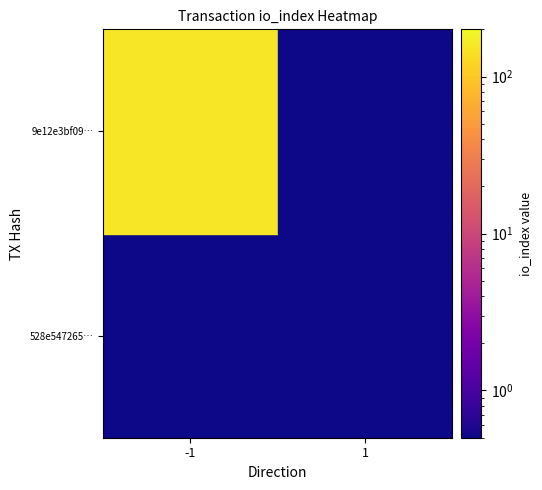

Which series has the largest range (max minus min)?

9e12e3bf090ab425dc46e40cf9762d1f2c016a4